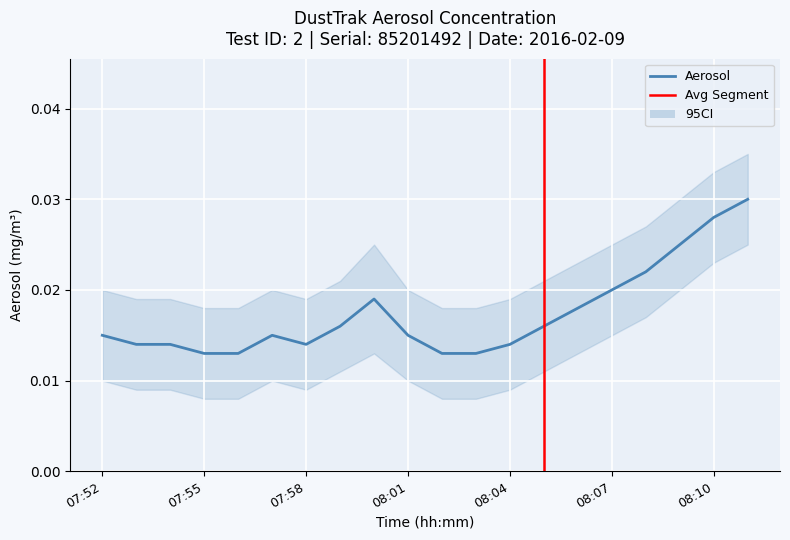

At which category does the chart reach its peak across all series?

08:11